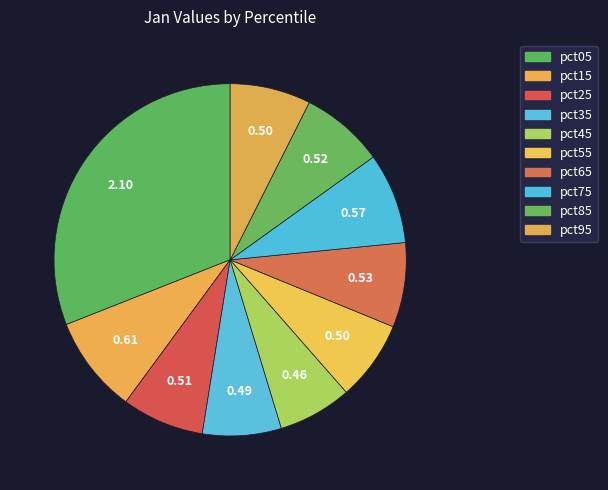

What is the change in value from pct15 to pct45?

-0.1